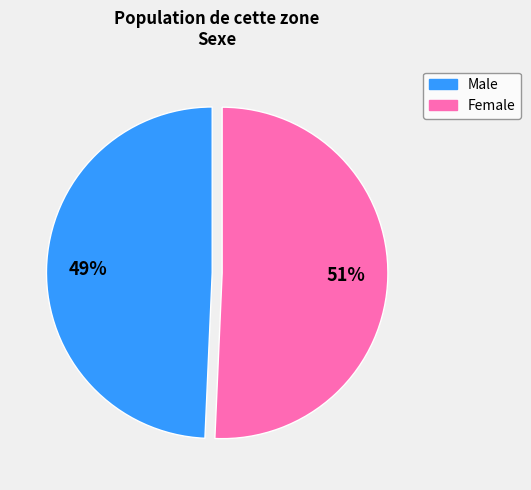

Between Male and Female, which is larger?

Female